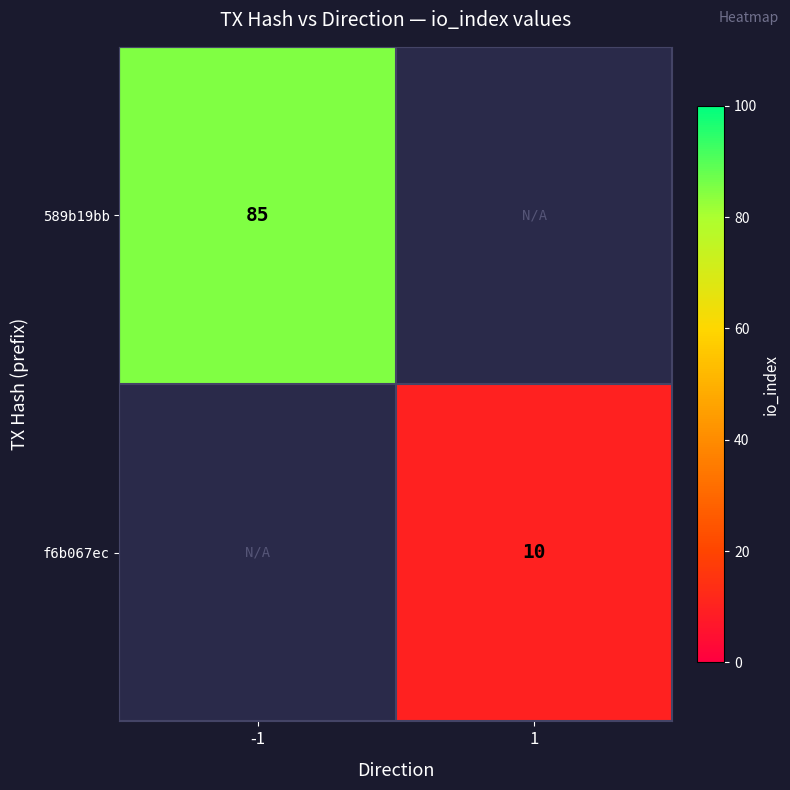

At how many categories does at least one series exceed 28?

1